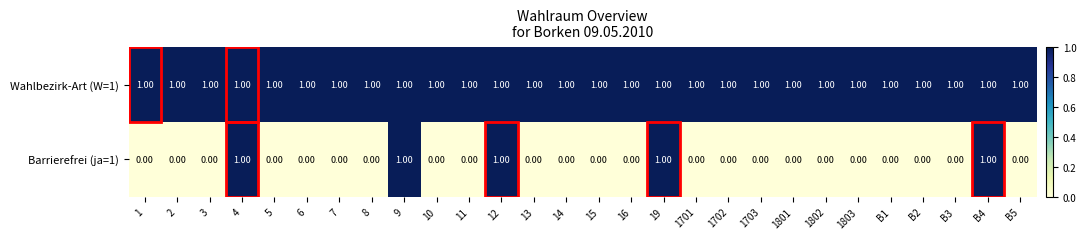

Rank the series by their average value, from lowest to highest.

Barrierefrei (ja=1), Wahlbezirk-Art (W=1)